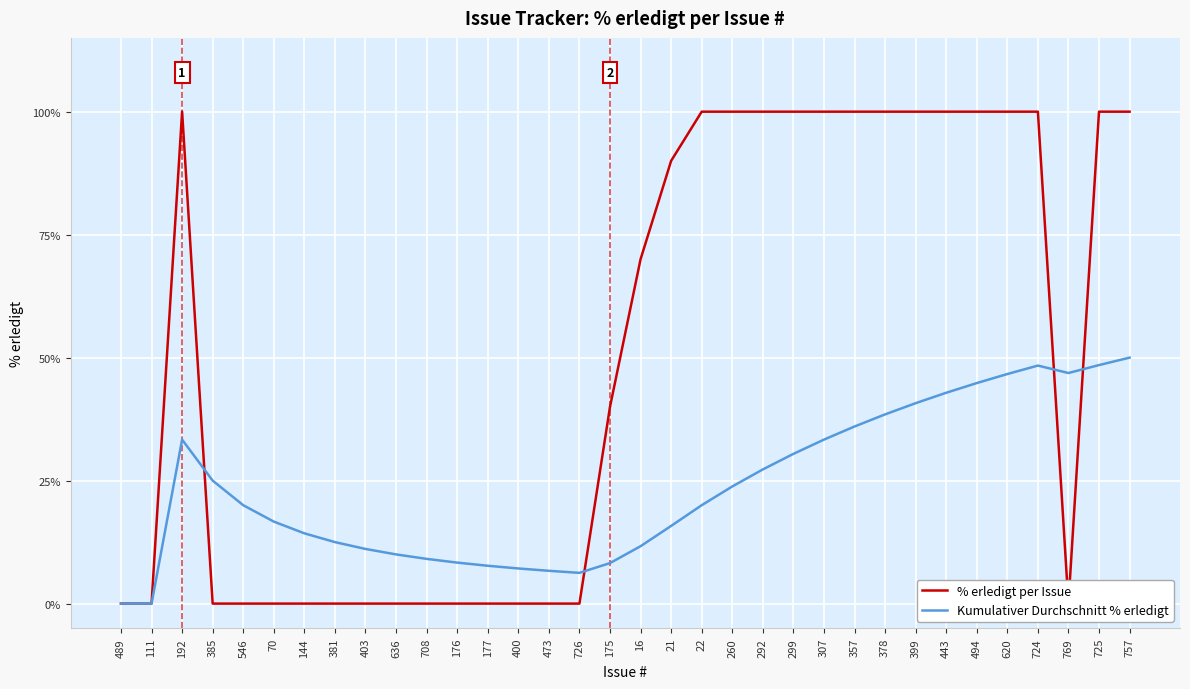

Which series has the widest spread of values?

% erledigt per Issue